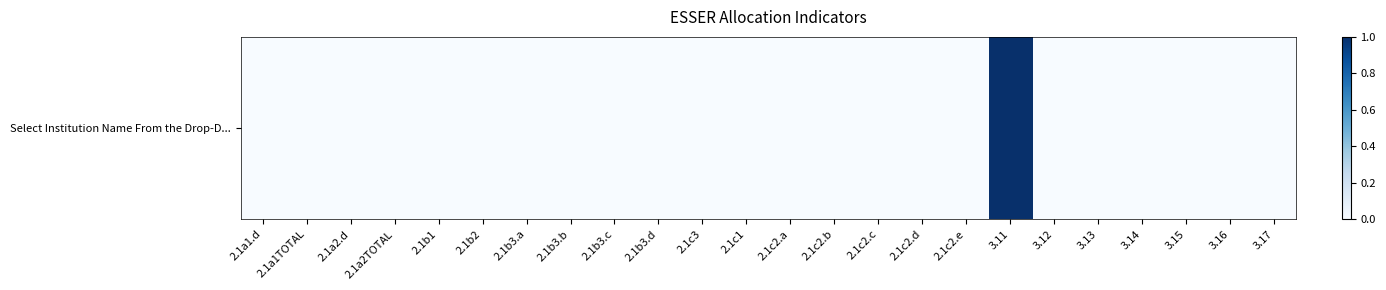

Which category has the lowest value across all series?

2.1a1.d